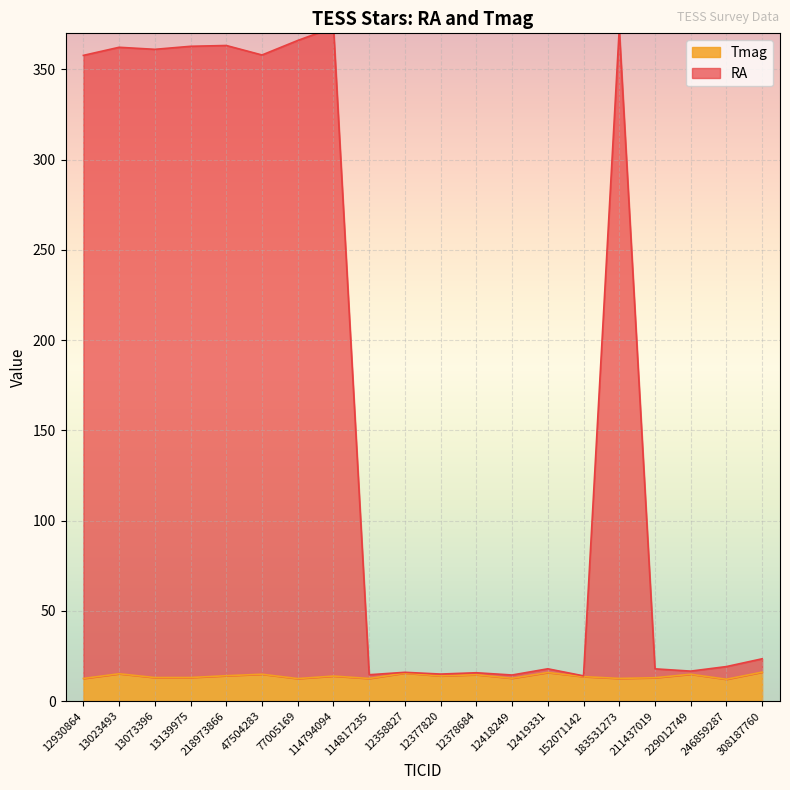

Where does the Tmag series first go above 13?

13023493